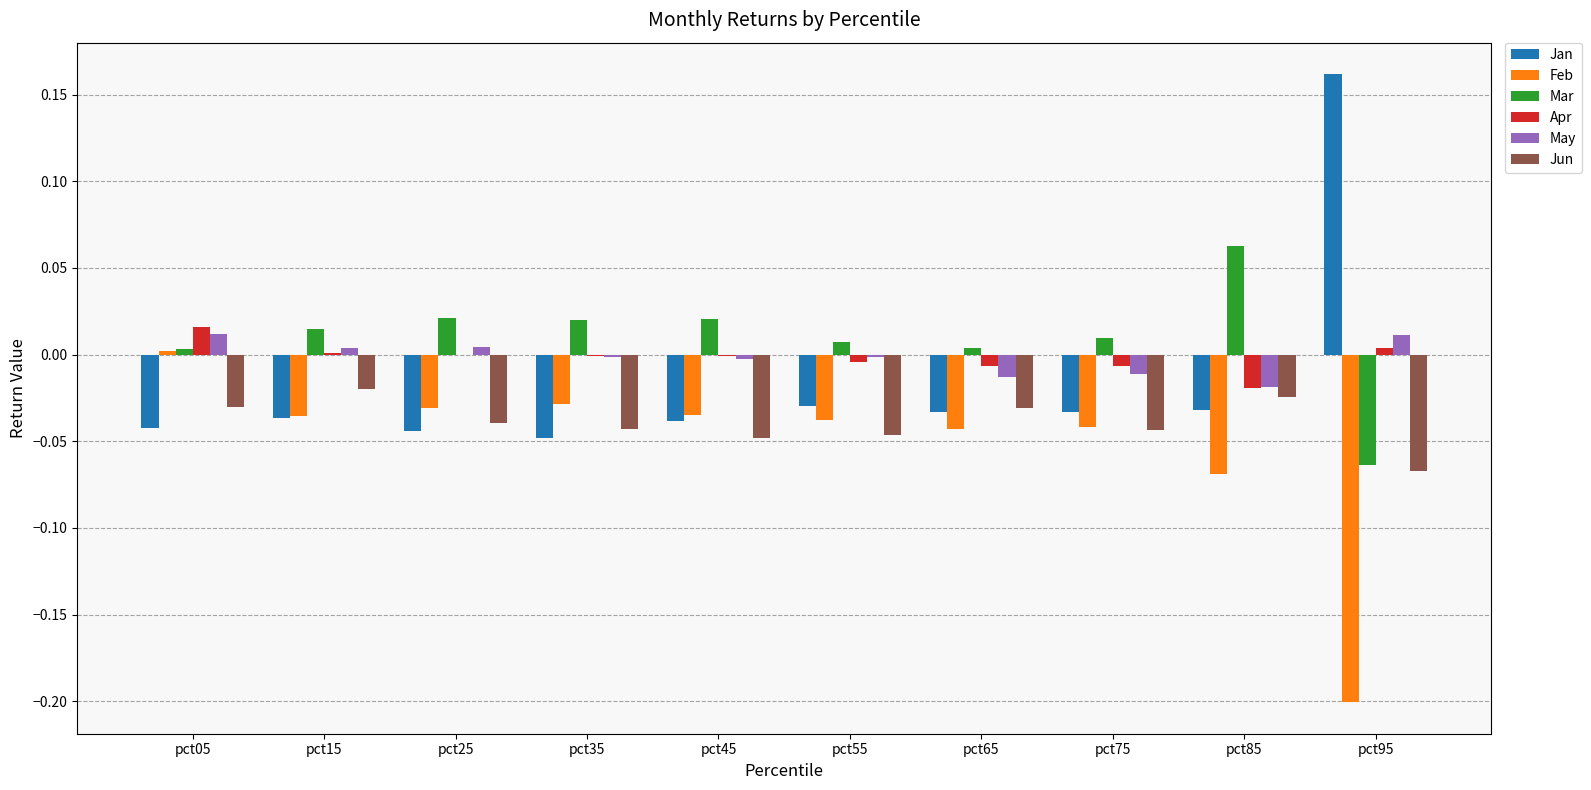

How many data points in Feb are above 0?

1